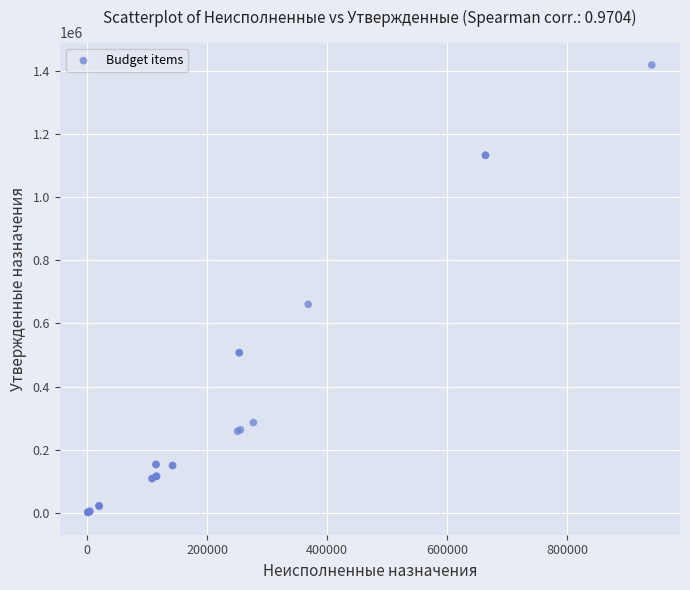

What Y value in the scatter plot is closest to 709993?

660368